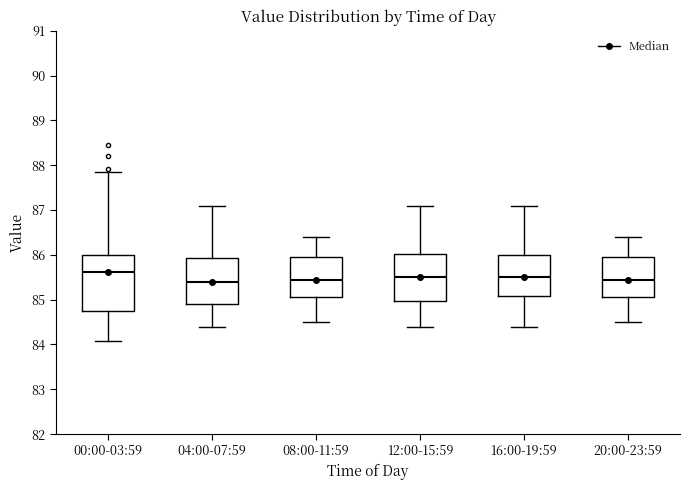

Reading left to right, read every box against the y-axis: the position of its median line, the range the box covers, and the ends of its whiskers. The values are not printed on the chart, so give them approximately, as read against the axis.

00:00-03:59: median 85.6, box 84.8 to 86.0, whiskers 84.1 to 87.8
04:00-07:59: median 85.4, box 84.9 to 85.9, whiskers 84.4 to 87.1
08:00-11:59: median 85.5, box 85.1 to 86.0, whiskers 84.5 to 86.4
12:00-15:59: median 85.5, box 85.0 to 86.0, whiskers 84.4 to 87.1
16:00-19:59: median 85.5, box 85.1 to 86.0, whiskers 84.4 to 87.1
20:00-23:59: median 85.5, box 85.1 to 86.0, whiskers 84.5 to 86.4